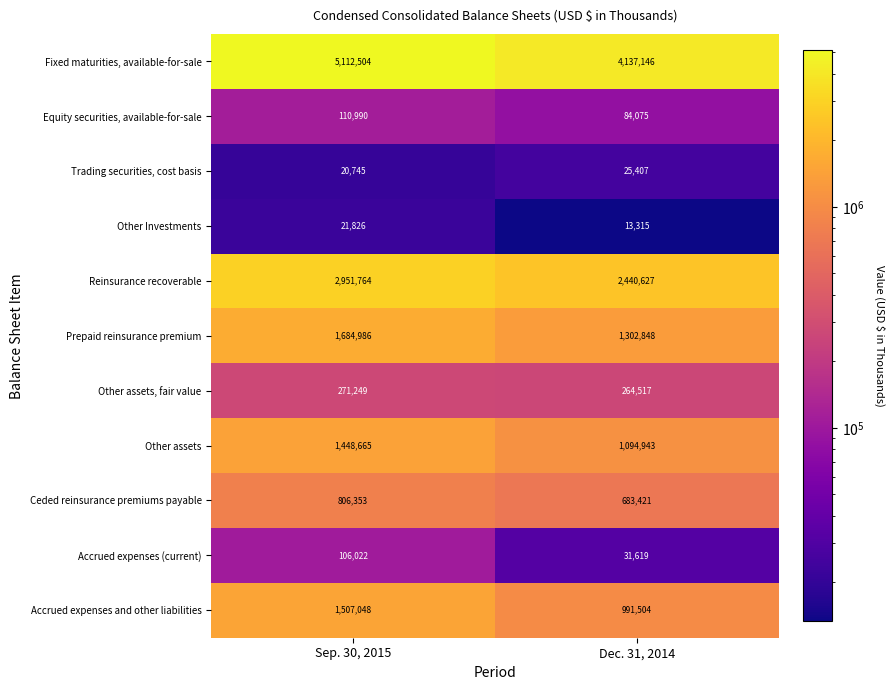

Count the number of data series in this chart.

11